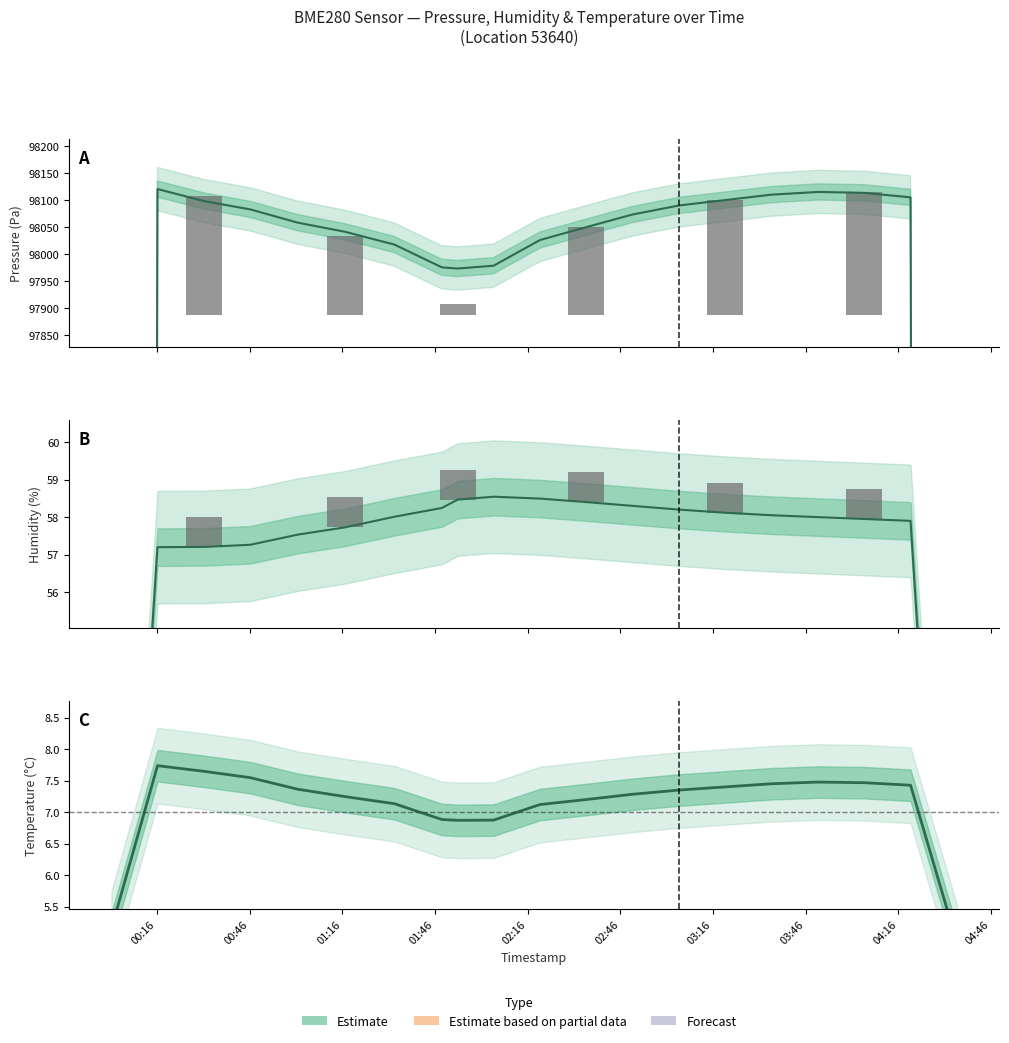

At 01:16, list the series in order from largest to smallest.

pressure, humidity, temperature